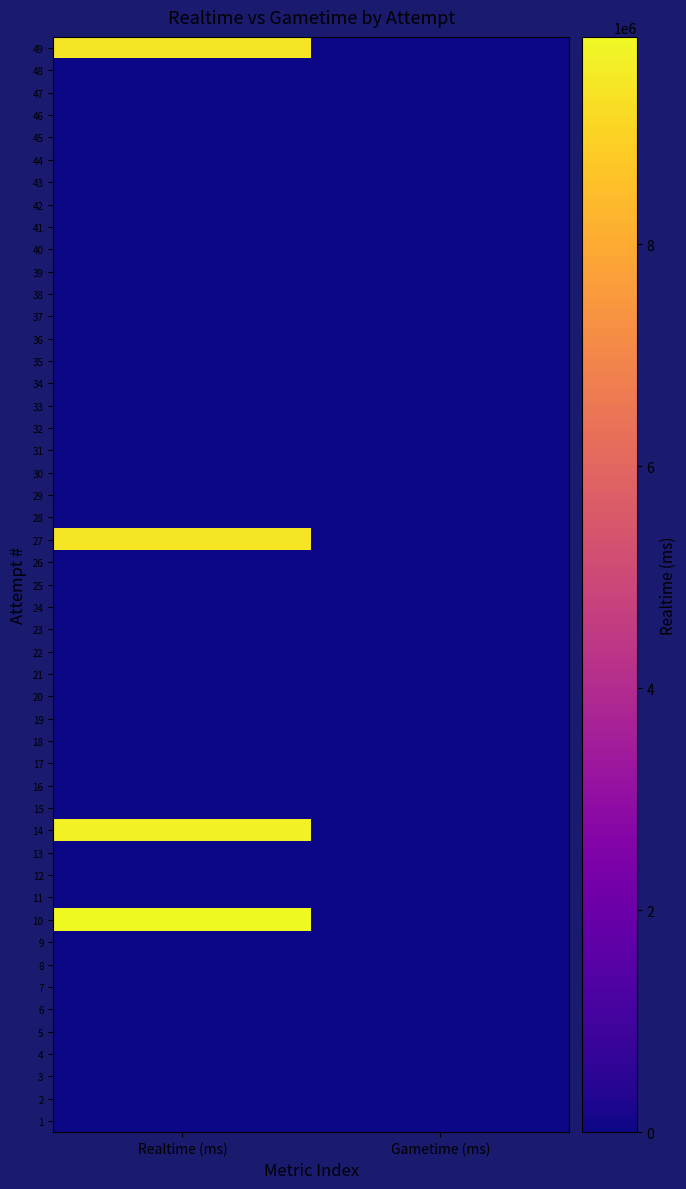

At which category does the chart reach its peak across all series?

Realtime (ms)